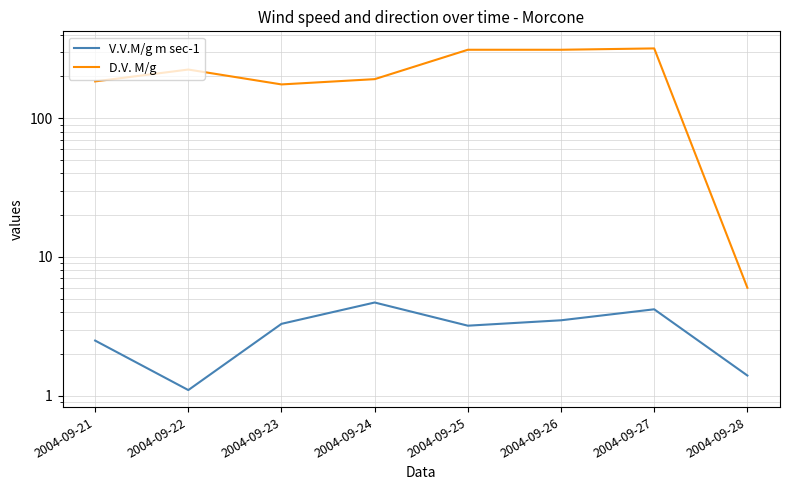

Count the number of data series in this chart.

2